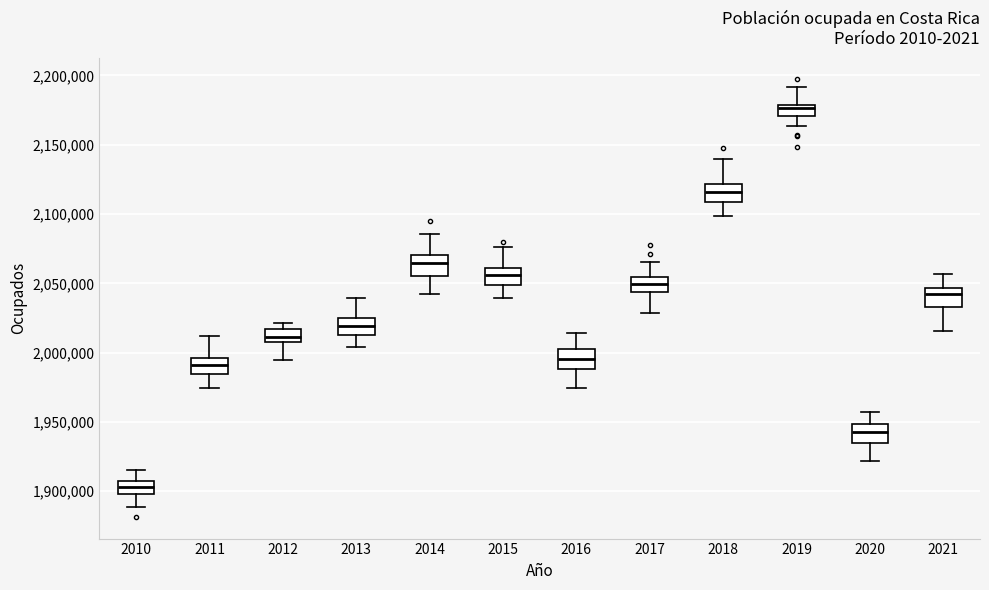

Reading left to right, transcribe this box plot: for each box, give where its median line is, the range the box spans, and where its two whiskers end, as read against the y-axis. The values are not printed on the chart, so give them approximately, as read against the axis.

2010: median 1905000, box 1900000 to 1910000, whiskers 1890000 to 1915000
2011: median 1990000, box 1985000 to 1995000, whiskers 1975000 to 2010000
2012: median 2010000, box 2005000 to 2015000, whiskers 1995000 to 2020000
2013: median 2020000, box 2015000 to 2025000, whiskers 2005000 to 2040000
2014: median 2065000, box 2055000 to 2070000, whiskers 2040000 to 2085000
2015: median 2055000, box 2050000 to 2060000, whiskers 2040000 to 2075000
2016: median 1995000, box 1990000 to 2005000, whiskers 1975000 to 2015000
2017: median 2050000, box 2045000 to 2055000, whiskers 2030000 to 2065000
2018: median 2115000, box 2110000 to 2120000, whiskers 2100000 to 2140000
2019: median 2175000, box 2170000 to 2180000, whiskers 2165000 to 2190000
2020: median 1945000, box 1935000 to 1950000, whiskers 1920000 to 1955000
2021: median 2040000, box 2035000 to 2045000, whiskers 2015000 to 2055000